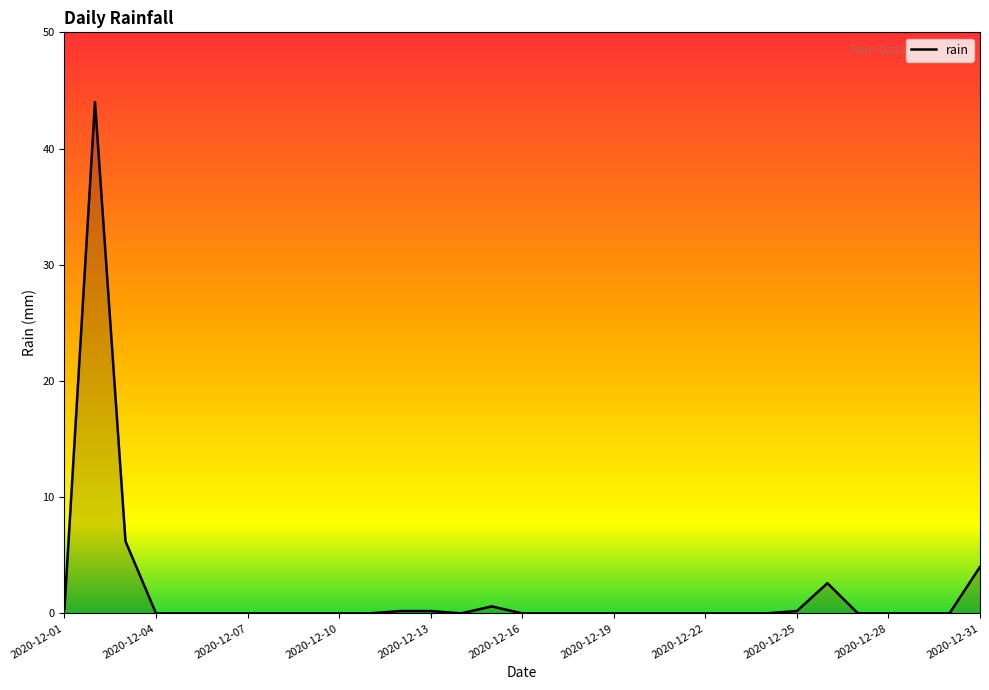

What is the difference between the maximum and minimum values?

44.0